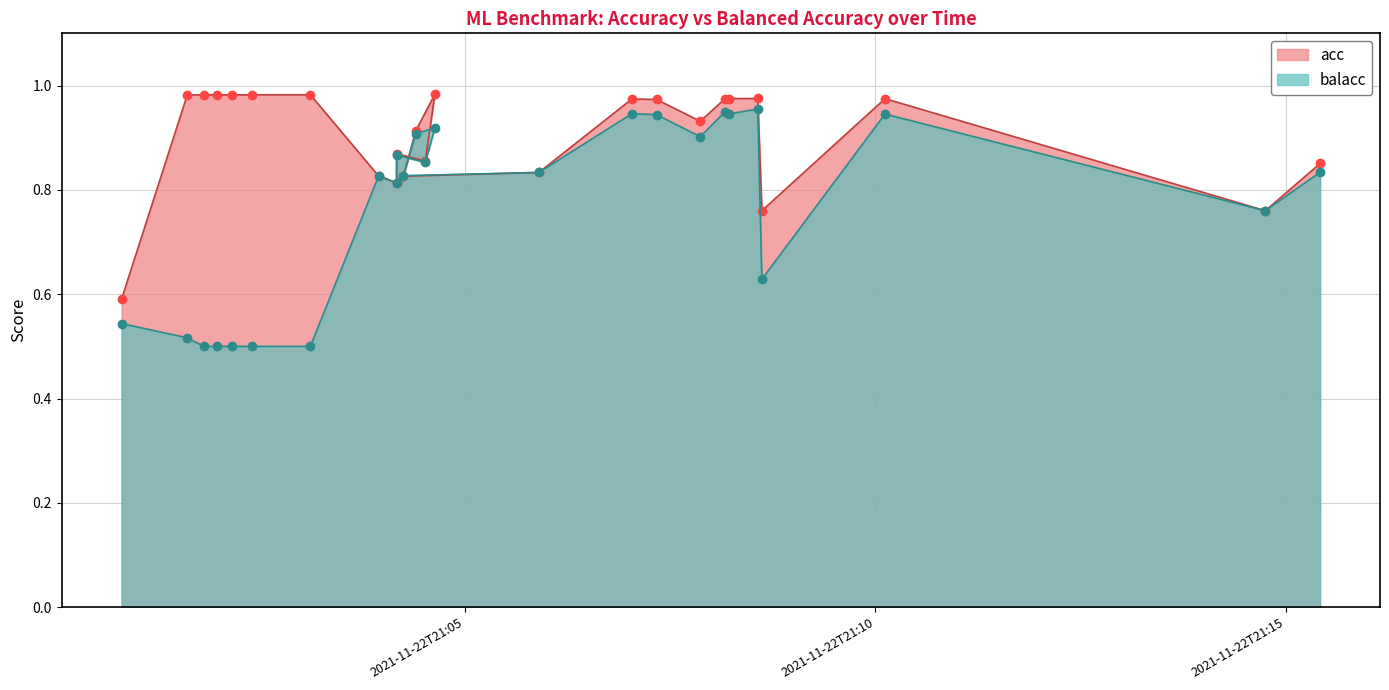

The value of balacc at 2021-11-22T21:07:02 is 0.5. True or false?

False